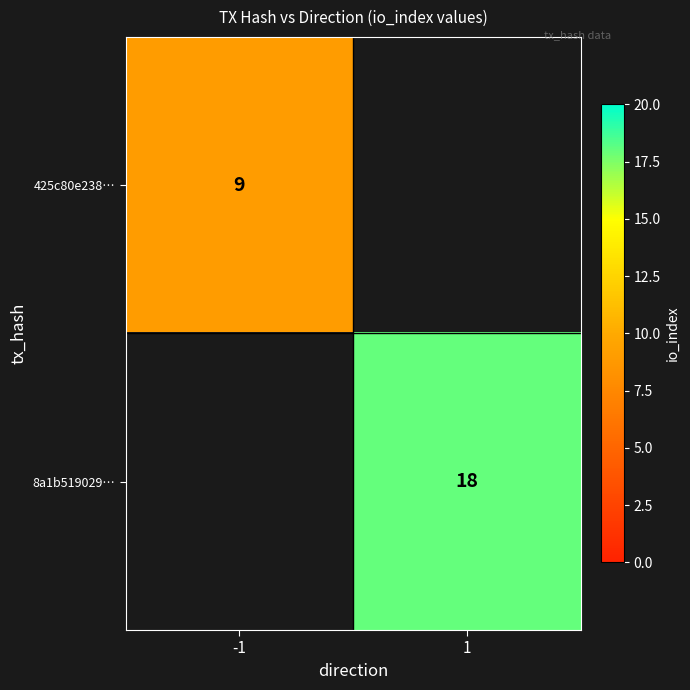

True or false: 8a1b519029… has a value of 18 at 1.

True